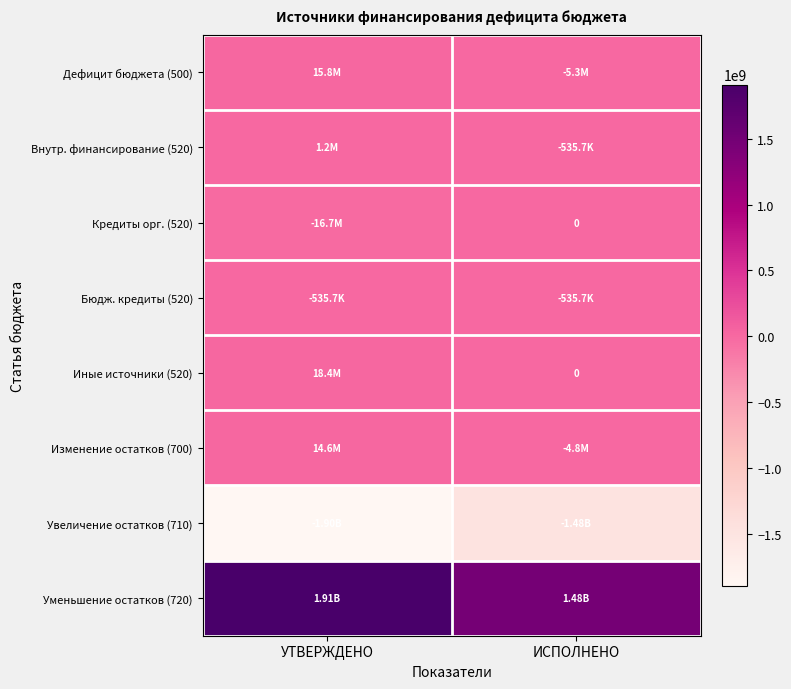

At which label does Дефицит бюджета (500) reach its minimum?

ИСПОЛНЕНО